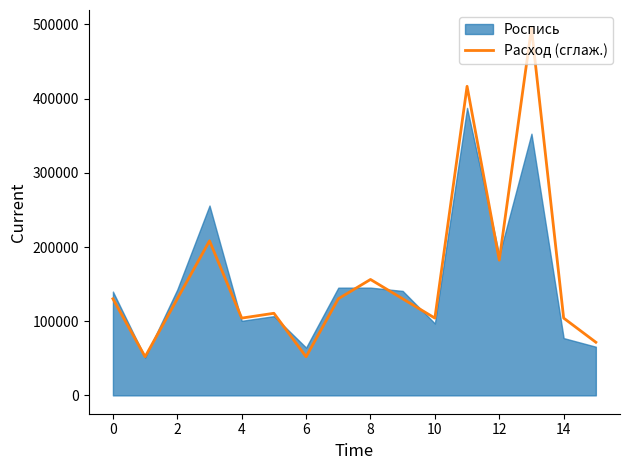

What is the lowest value of the Расход (сглаж.) series?

52080